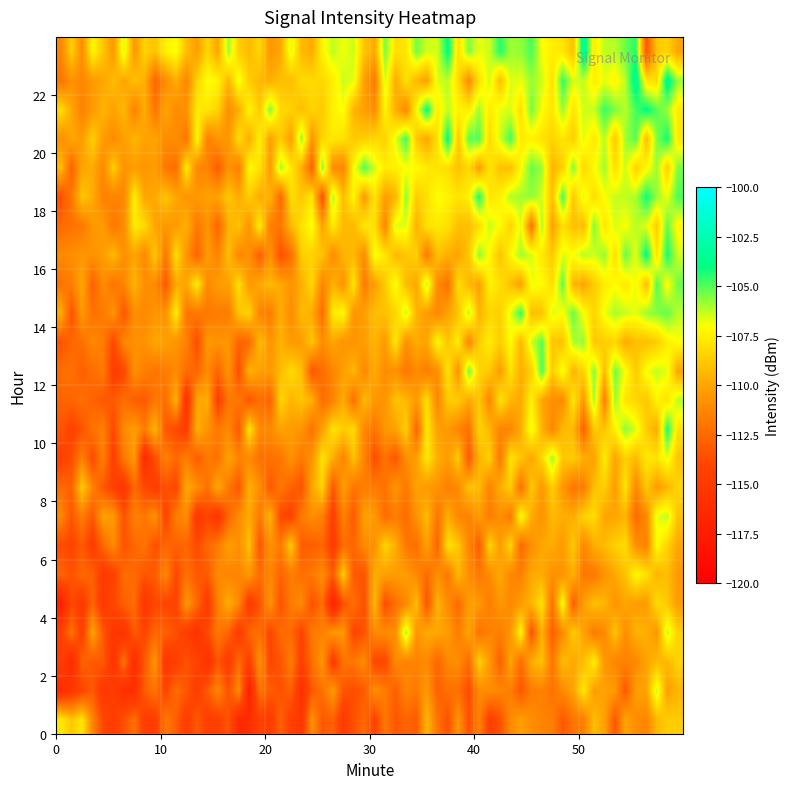

Which series has the largest total across all categories?

23